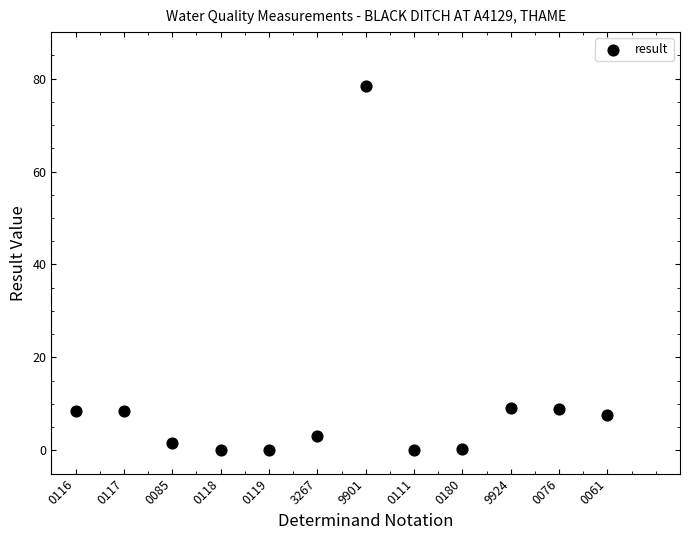

What is the range of Y values (max minus min)?

78.5